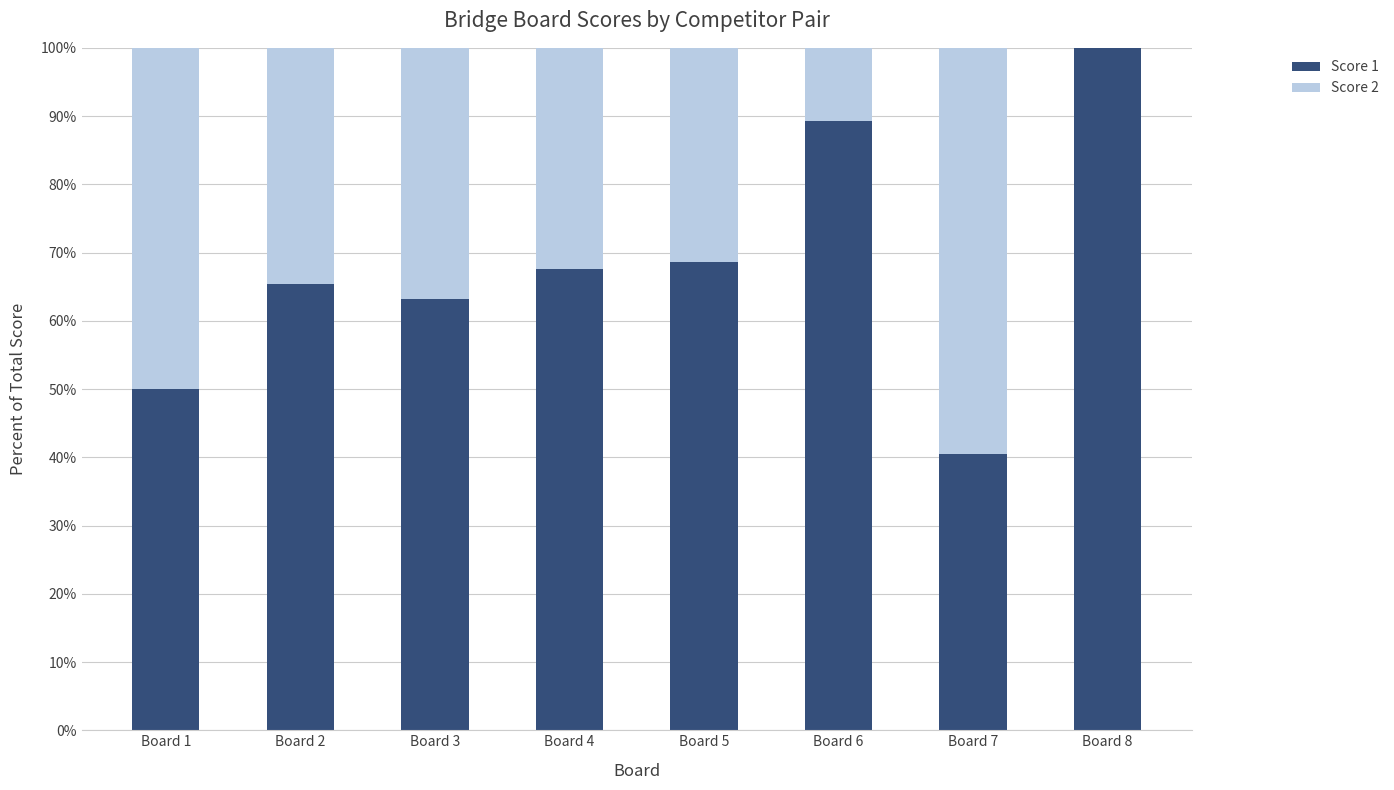

What is the total value across all series at Board 6?

100.0